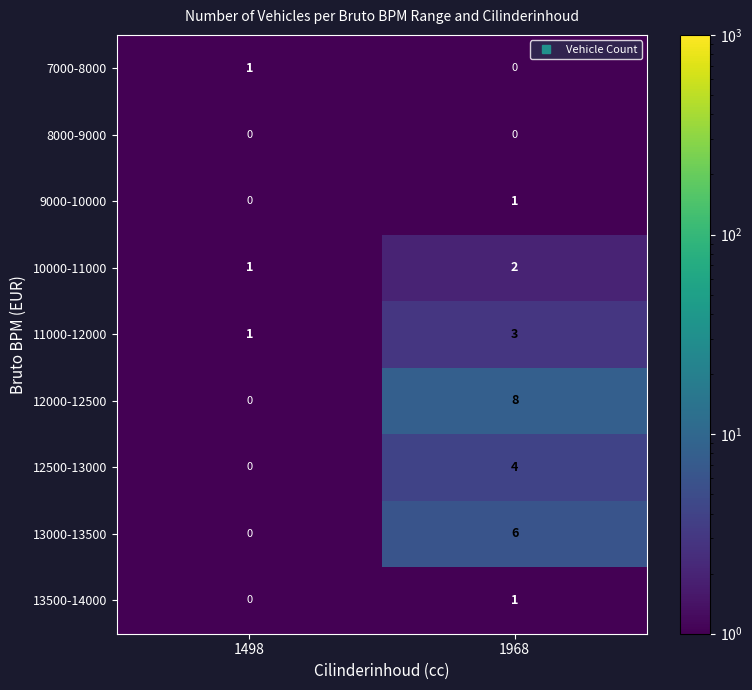

Reading right to left, transcribe all the data shown in this chart.

7000-8000: 1968=0	1498=1
8000-9000: 1968=0	1498=0
9000-10000: 1968=1	1498=0
10000-11000: 1968=2	1498=1
11000-12000: 1968=3	1498=1
12000-12500: 1968=8	1498=0
12500-13000: 1968=4	1498=0
13000-13500: 1968=6	1498=0
13500-14000: 1968=1	1498=0